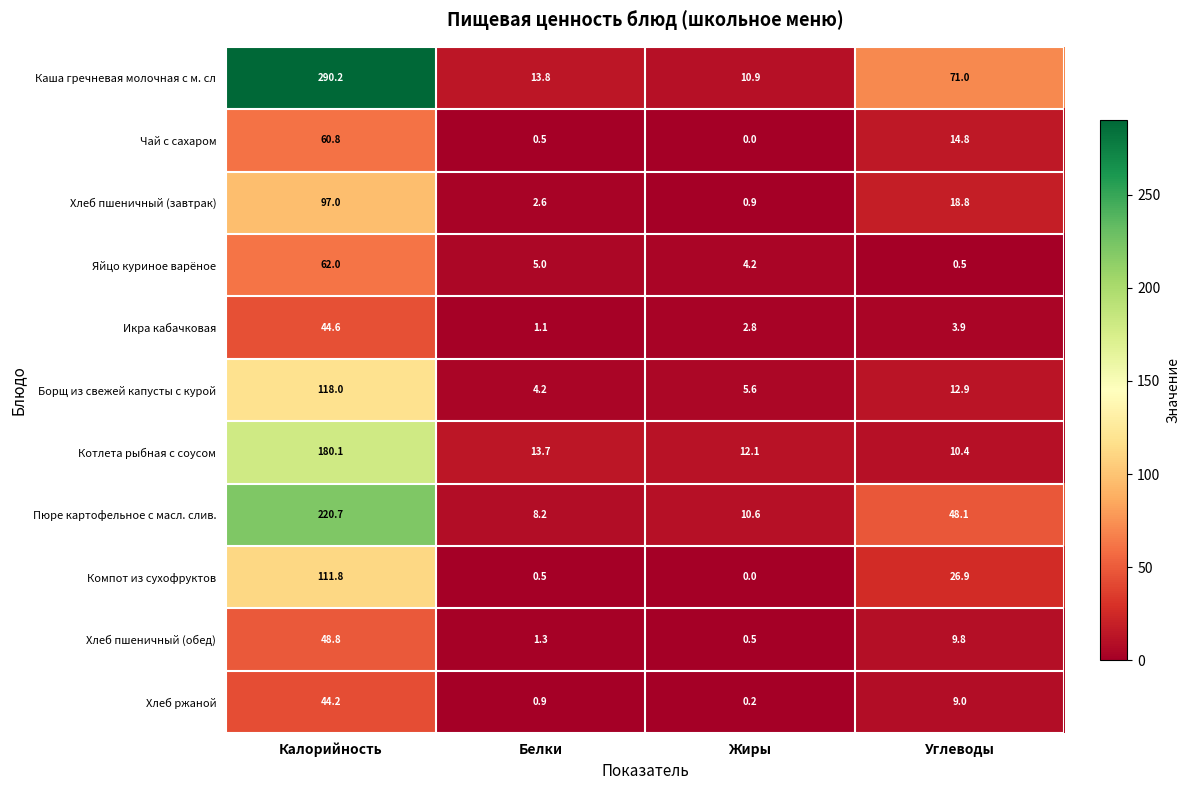

Count the number of data series in this chart.

11